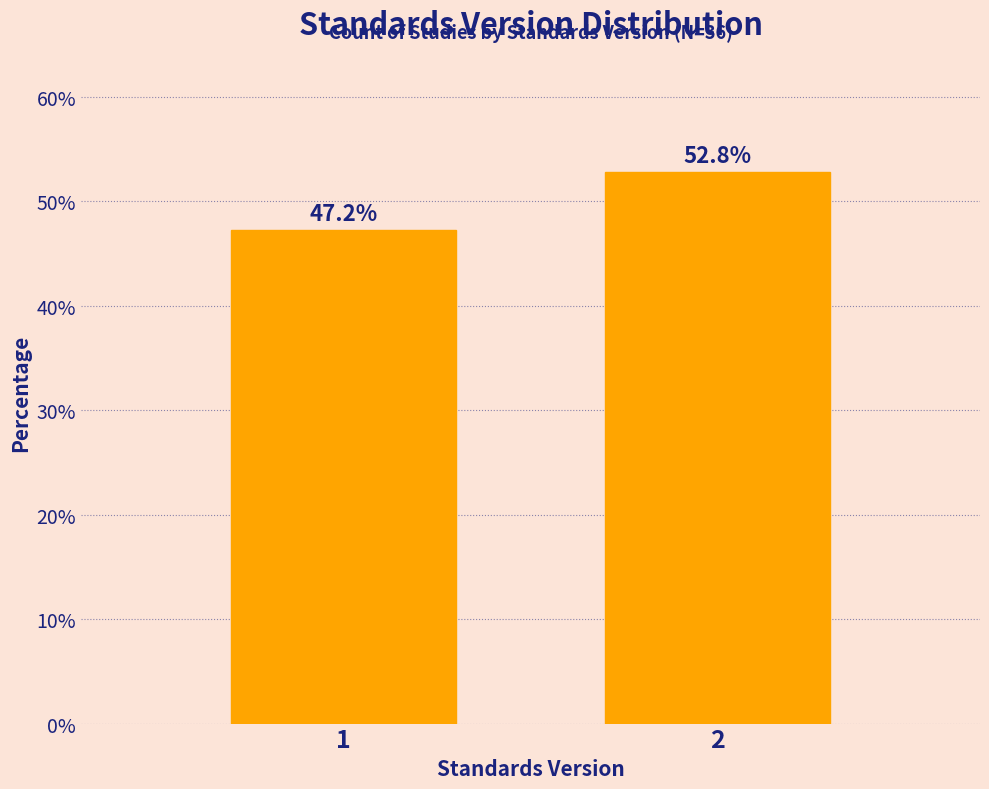

Reading left to right, list all the values displayed in this chart.

1=47.2	2=52.8